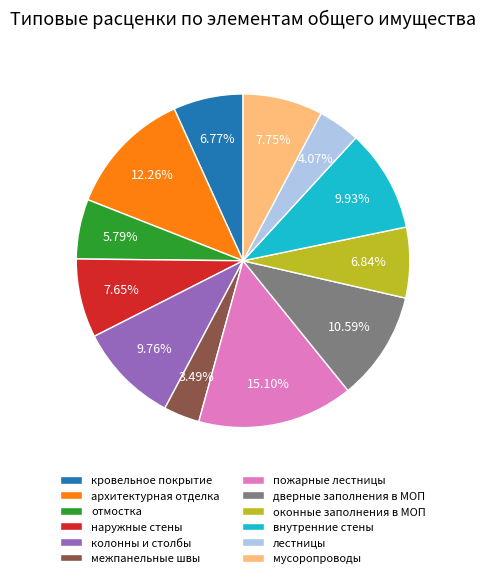

What is the ratio of the value at колонны и столбы to the value at мусоропроводы?

1.3